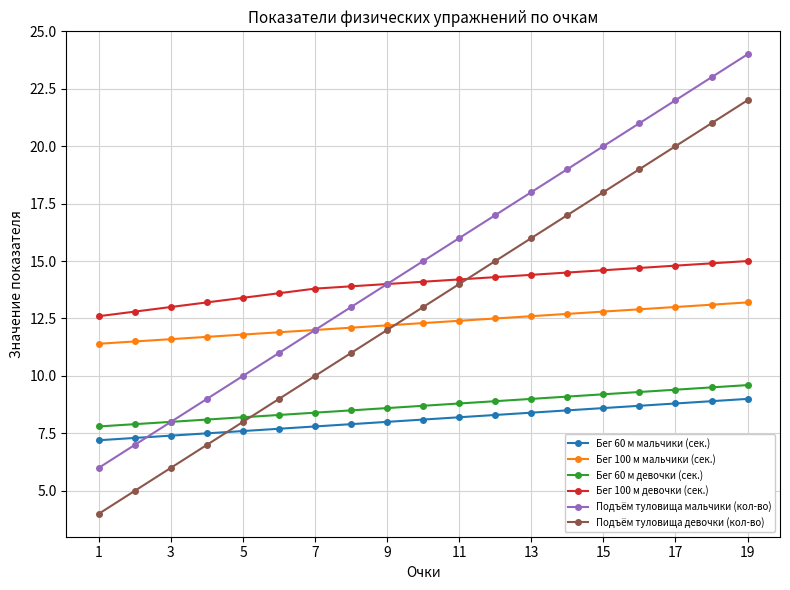

Which series has the largest total across all categories?

Подъём туловища мальчики (кол-во)